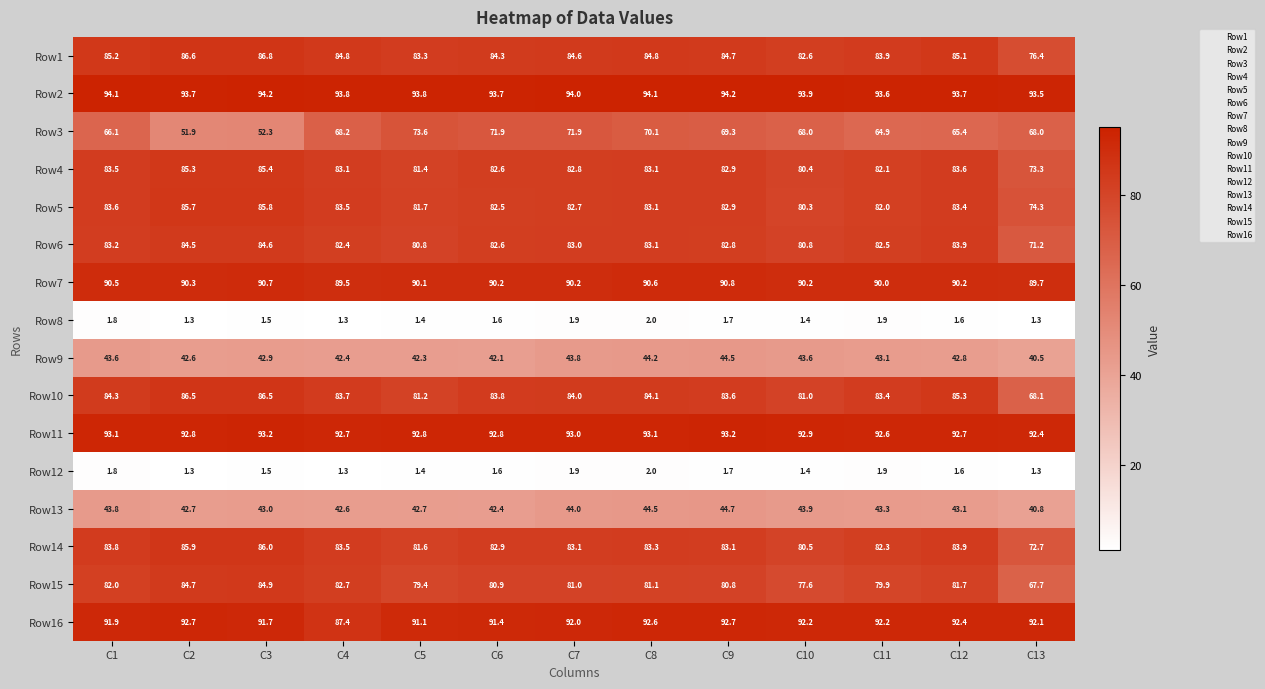

What is the difference between the second highest and minimum values in the Row11 series?

0.8